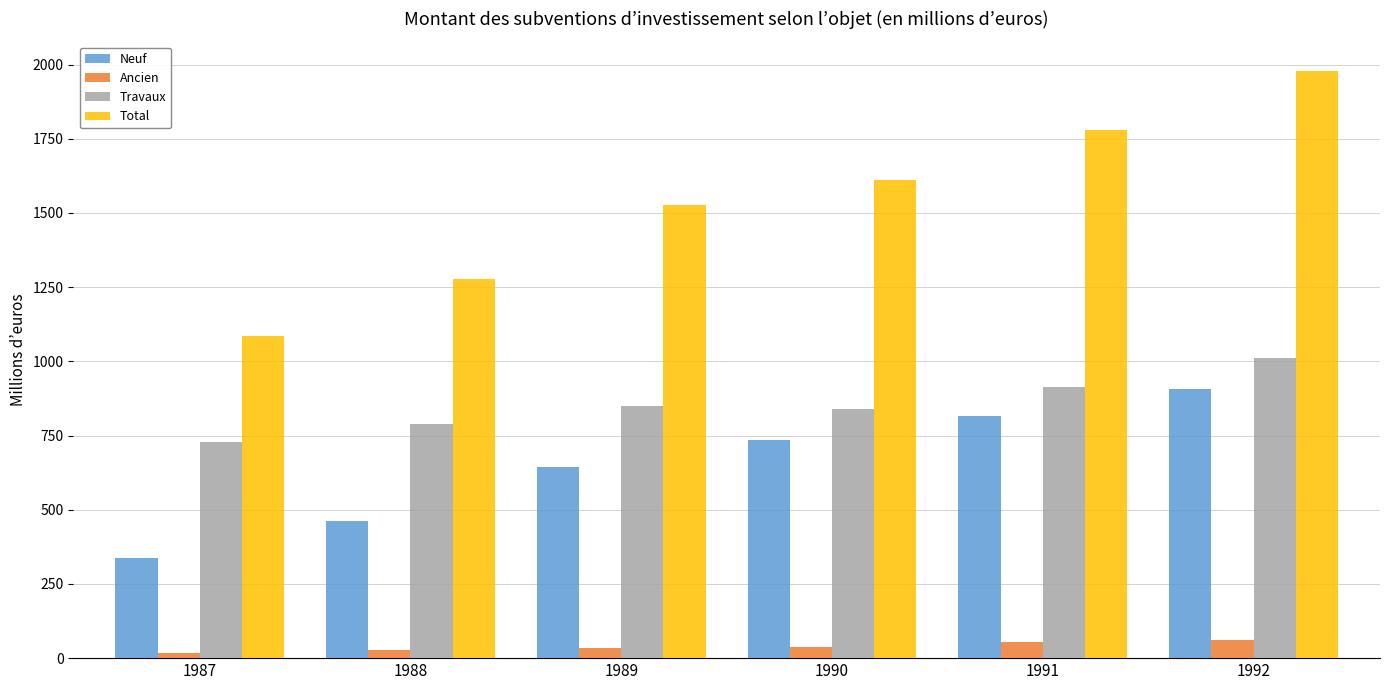

What are all the series names shown in the legend?

Neuf, Ancien, Travaux, Total